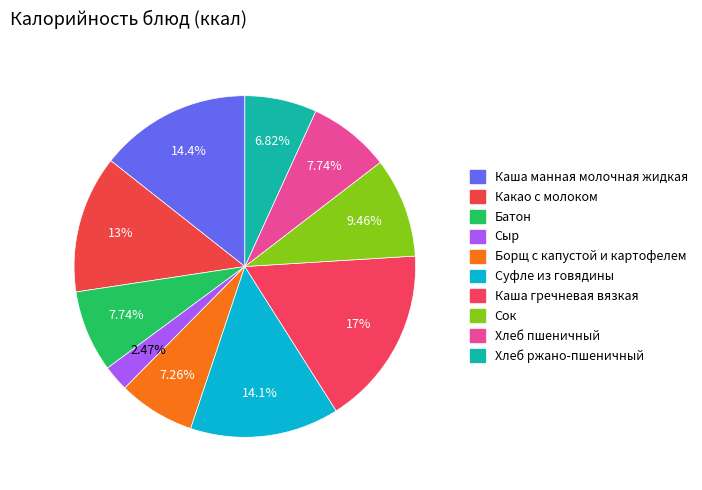

Rank the categories by value from lowest to highest.

Сыр, Хлеб ржано-пшеничный, Борщ с капустой и картофелем, Батон, Хлеб пшеничный, Сок, Какао с молоком, Суфле из говядины, Каша манная молочная жидкая, Каша гречневая вязкая